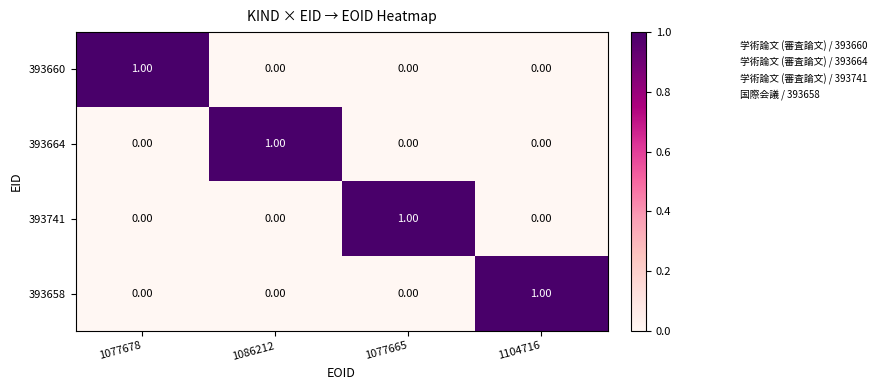

Reading left to right, extract all data points from this chart.

393660: 1077678=1	1086212=0	1077665=0	1104716=0
393664: 1077678=0	1086212=1	1077665=0	1104716=0
393741: 1077678=0	1086212=0	1077665=1	1104716=0
393658: 1077678=0	1086212=0	1077665=0	1104716=1